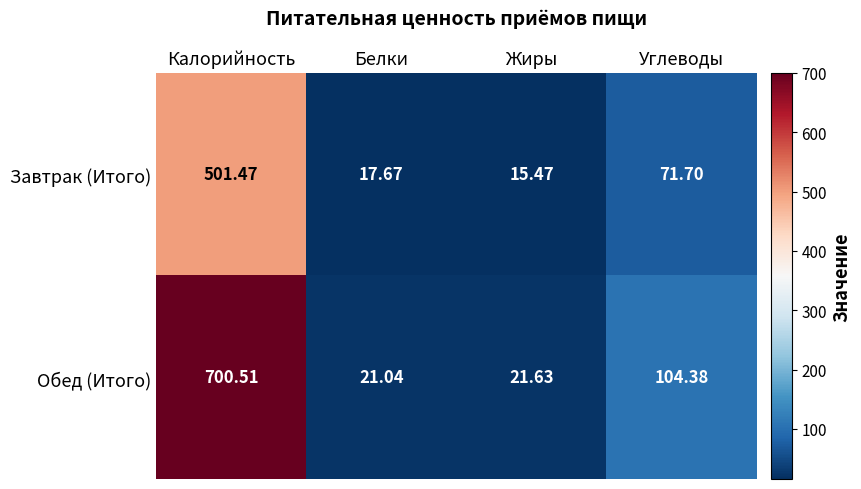

Which series has the largest total across all categories?

Обед (Итого)